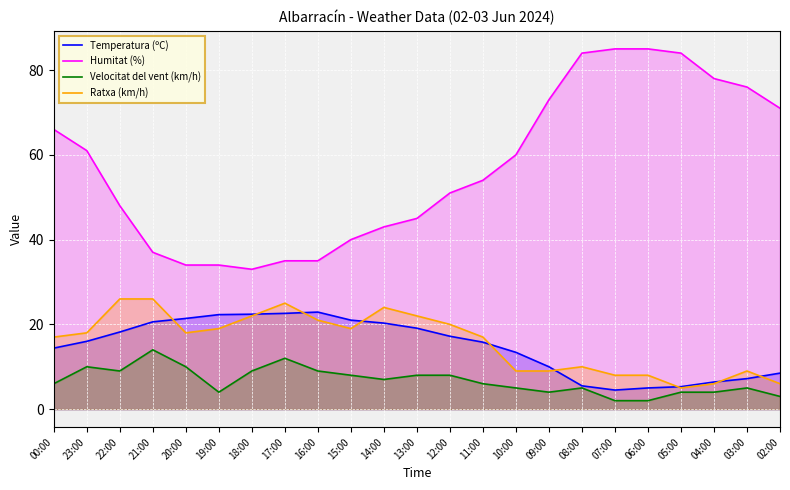

True or false: Humitat (%) and Temperatura (ºC) intersect in this chart.

False